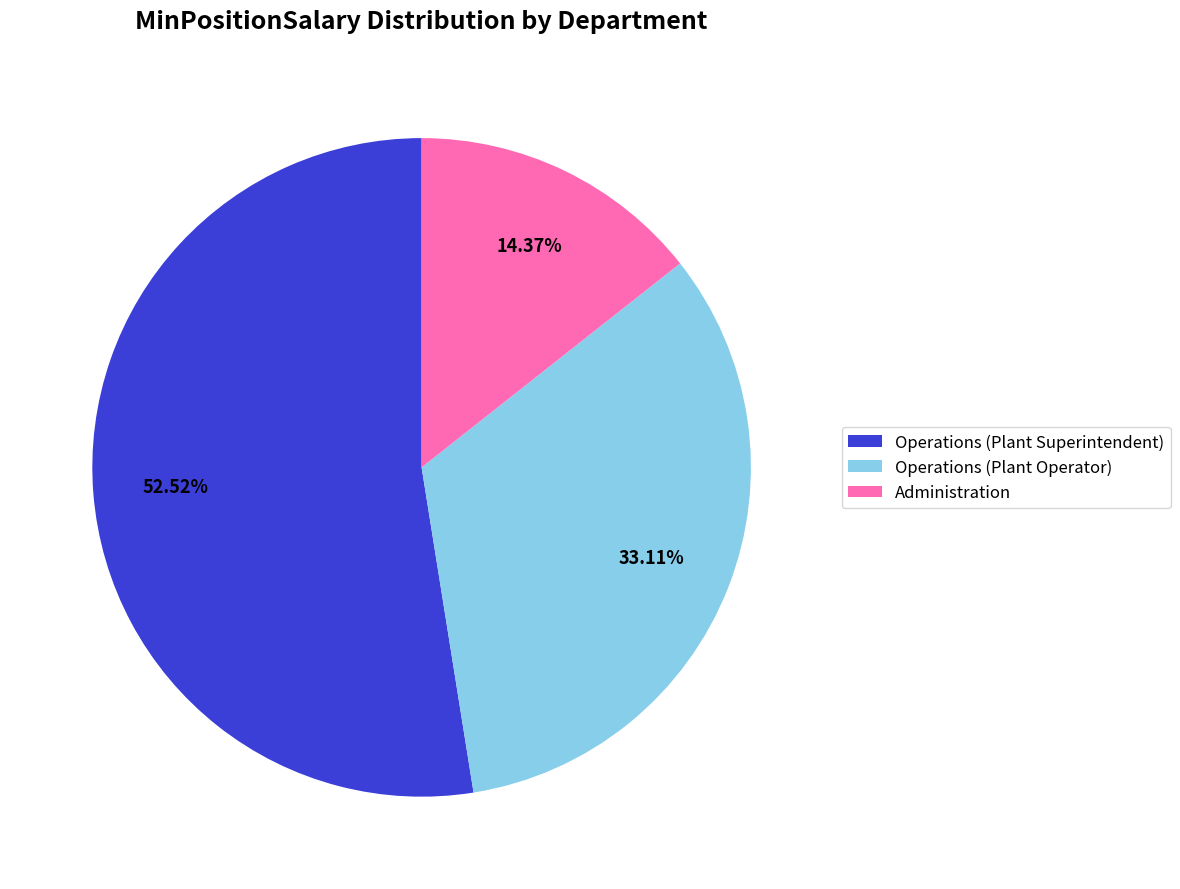

To the nearest percent, what is the combined percentage of Administration and Operations (Plant Superintendent)?

67%